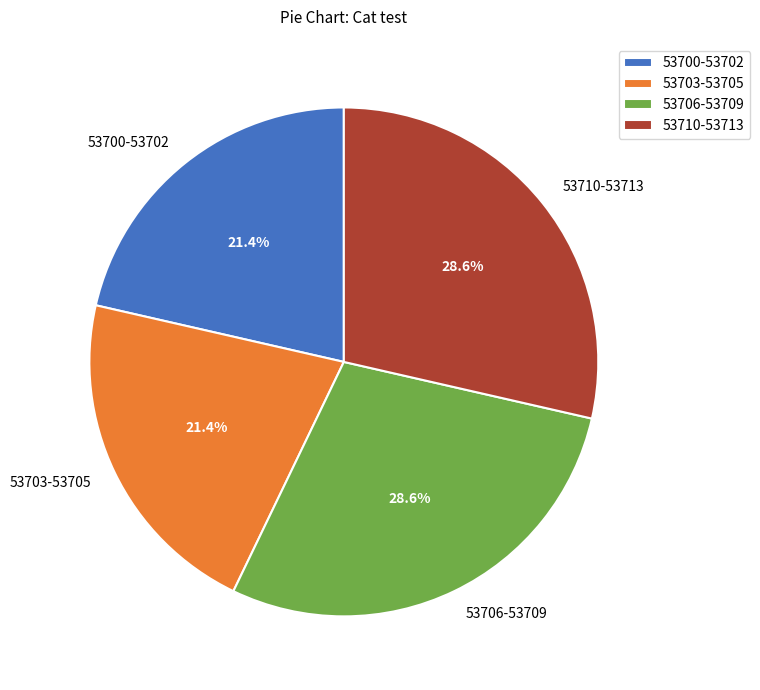

Combined, what portion of the pie is 53700-53702 and 53706-53709?

50.0%